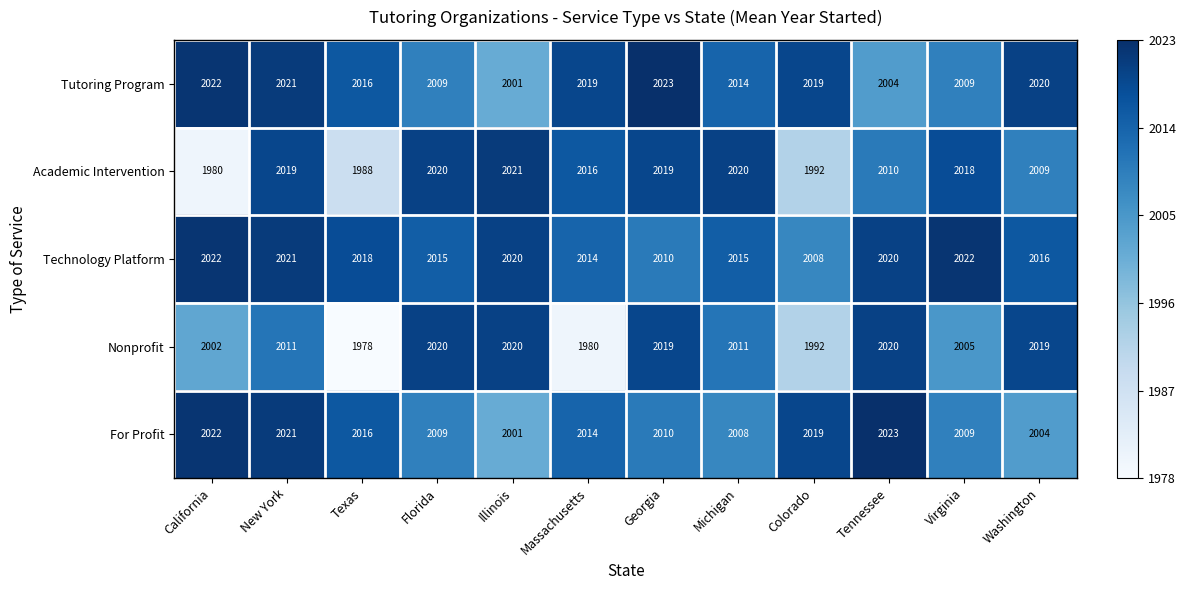

List the series in order of their overall mean, lowest first.

Nonprofit, Academic Intervention, For Profit, Tutoring Program, Technology Platform